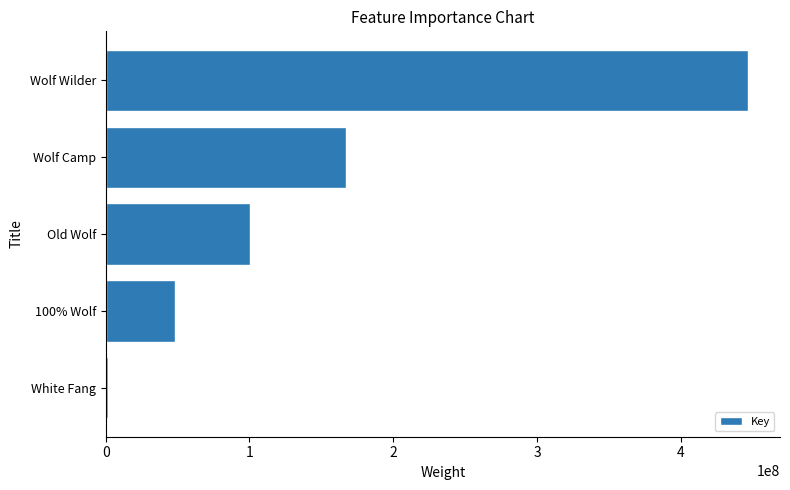

Which category has the highest value across all series?

Wolf Wilder